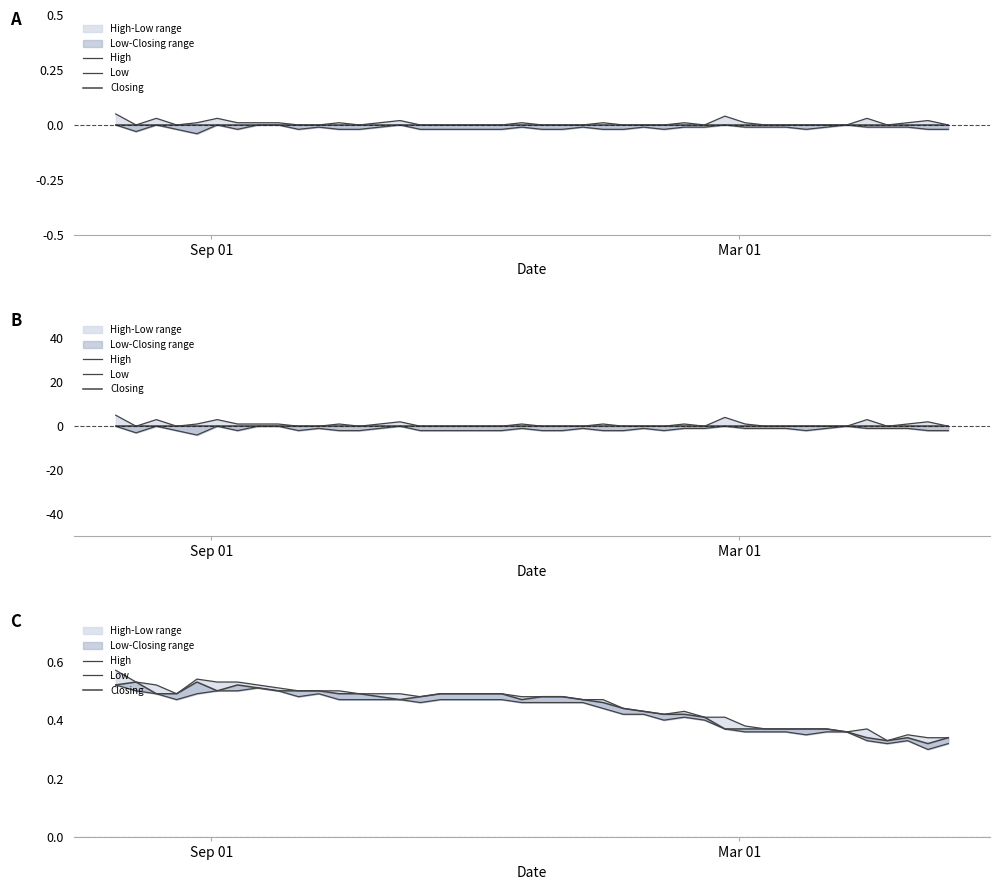

At how many categories does at least one series exceed 0?

40